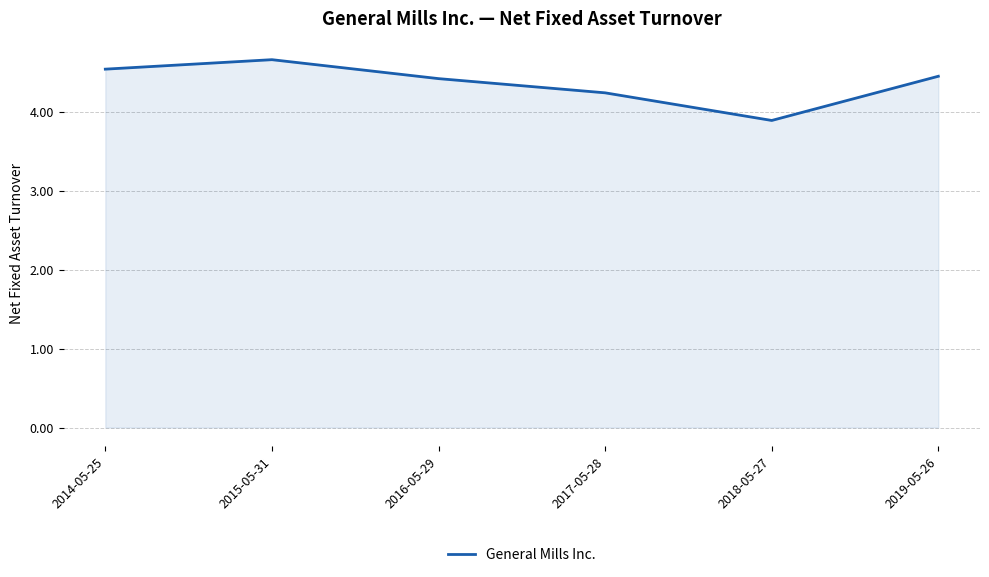

How many interior local peaks (higher than both neighbors) does the data have?

1